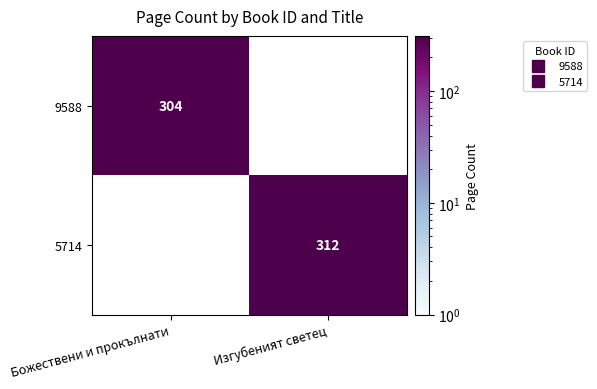

At Изгубеният светец, list the series in order from smallest to largest.

9588, 5714